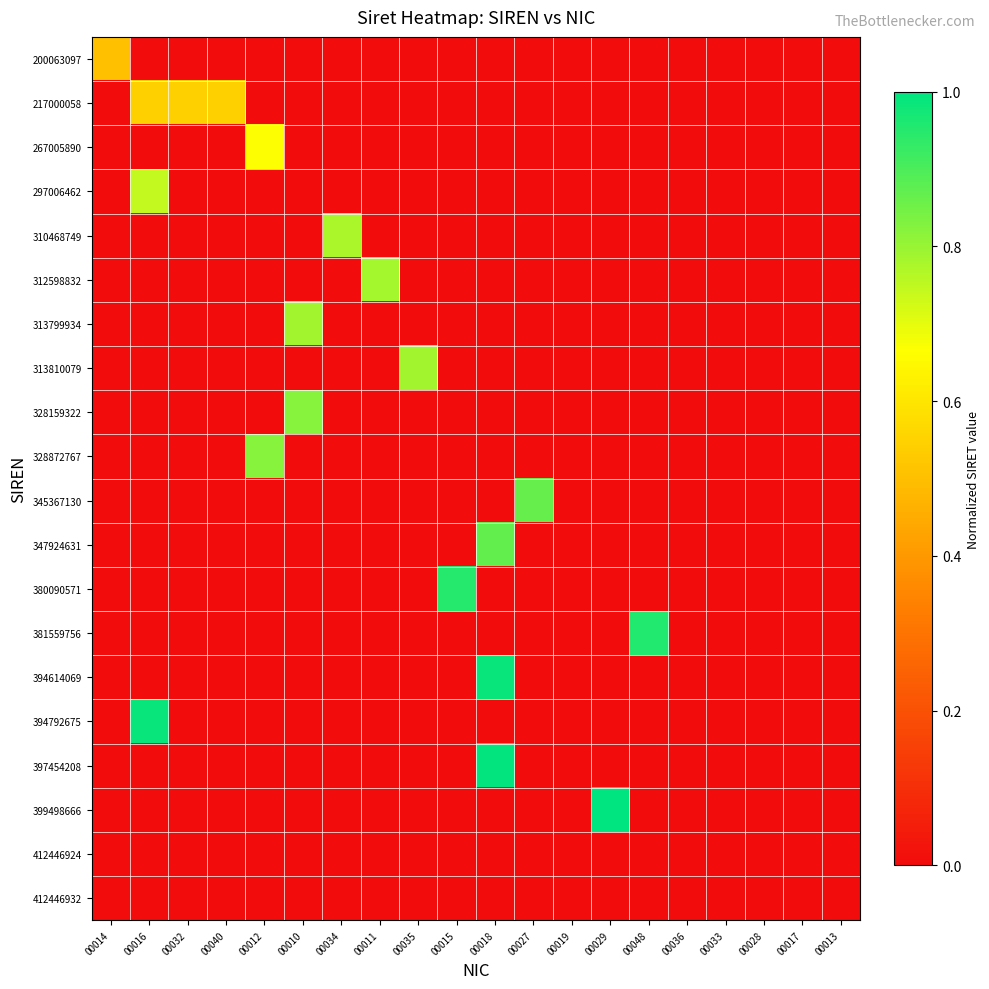

Reading left to right, list all the values displayed in this chart.

200063097: 00014=0.5	00016=0.0	00032=0.0	00040=0.0	00012=0.0	00010=0.0	00034=0.0	00011=0.0	00035=0.0	00015=0.0	00018=0.0	00027=0.0	00019=0.0	00029=0.0	00048=0.0	00036=0.0	00033=0.0	00028=0.0	00017=0.0	00013=0.0
217000058: 00014=0.0	00016=0.5	00032=0.5	00040=0.5	00012=0.0	00010=0.0	00034=0.0	00011=0.0	00035=0.0	00015=0.0	00018=0.0	00027=0.0	00019=0.0	00029=0.0	00048=0.0	00036=0.0	00033=0.0	00028=0.0	00017=0.0	00013=0.0
267005890: 00014=0.0	00016=0.0	00032=0.0	00040=0.0	00012=0.7	00010=0.0	00034=0.0	00011=0.0	00035=0.0	00015=0.0	00018=0.0	00027=0.0	00019=0.0	00029=0.0	00048=0.0	00036=0.0	00033=0.0	00028=0.0	00017=0.0	00013=0.0
297006462: 00014=0.0	00016=0.7	00032=0.0	00040=0.0	00012=0.0	00010=0.0	00034=0.0	00011=0.0	00035=0.0	00015=0.0	00018=0.0	00027=0.0	00019=0.0	00029=0.0	00048=0.0	00036=0.0	00033=0.0	00028=0.0	00017=0.0	00013=0.0
310468749: 00014=0.0	00016=0.0	00032=0.0	00040=0.0	00012=0.0	00010=0.0	00034=0.8	00011=0.0	00035=0.0	00015=0.0	00018=0.0	00027=0.0	00019=0.0	00029=0.0	00048=0.0	00036=0.0	00033=0.0	00028=0.0	00017=0.0	00013=0.0
312598832: 00014=0.0	00016=0.0	00032=0.0	00040=0.0	00012=0.0	00010=0.0	00034=0.0	00011=0.8	00035=0.0	00015=0.0	00018=0.0	00027=0.0	00019=0.0	00029=0.0	00048=0.0	00036=0.0	00033=0.0	00028=0.0	00017=0.0	00013=0.0
313799934: 00014=0.0	00016=0.0	00032=0.0	00040=0.0	00012=0.0	00010=0.8	00034=0.0	00011=0.0	00035=0.0	00015=0.0	00018=0.0	00027=0.0	00019=0.0	00029=0.0	00048=0.0	00036=0.0	00033=0.0	00028=0.0	00017=0.0	00013=0.0
313810079: 00014=0.0	00016=0.0	00032=0.0	00040=0.0	00012=0.0	00010=0.0	00034=0.0	00011=0.0	00035=0.8	00015=0.0	00018=0.0	00027=0.0	00019=0.0	00029=0.0	00048=0.0	00036=0.0	00033=0.0	00028=0.0	00017=0.0	00013=0.0
328159322: 00014=0.0	00016=0.0	00032=0.0	00040=0.0	00012=0.0	00010=0.8	00034=0.0	00011=0.0	00035=0.0	00015=0.0	00018=0.0	00027=0.0	00019=0.0	00029=0.0	00048=0.0	00036=0.0	00033=0.0	00028=0.0	00017=0.0	00013=0.0
328872767: 00014=0.0	00016=0.0	00032=0.0	00040=0.0	00012=0.8	00010=0.0	00034=0.0	00011=0.0	00035=0.0	00015=0.0	00018=0.0	00027=0.0	00019=0.0	00029=0.0	00048=0.0	00036=0.0	00033=0.0	00028=0.0	00017=0.0	00013=0.0
345367130: 00014=0.0	00016=0.0	00032=0.0	00040=0.0	00012=0.0	00010=0.0	00034=0.0	00011=0.0	00035=0.0	00015=0.0	00018=0.0	00027=0.9	00019=0.0	00029=0.0	00048=0.0	00036=0.0	00033=0.0	00028=0.0	00017=0.0	00013=0.0
347924631: 00014=0.0	00016=0.0	00032=0.0	00040=0.0	00012=0.0	00010=0.0	00034=0.0	00011=0.0	00035=0.0	00015=0.0	00018=0.9	00027=0.0	00019=0.0	00029=0.0	00048=0.0	00036=0.0	00033=0.0	00028=0.0	00017=0.0	00013=0.0
380090571: 00014=0.0	00016=0.0	00032=0.0	00040=0.0	00012=0.0	00010=0.0	00034=0.0	00011=0.0	00035=0.0	00015=1.0	00018=0.0	00027=0.0	00019=0.0	00029=0.0	00048=0.0	00036=0.0	00033=0.0	00028=0.0	00017=0.0	00013=0.0
381559756: 00014=0.0	00016=0.0	00032=0.0	00040=0.0	00012=0.0	00010=0.0	00034=0.0	00011=0.0	00035=0.0	00015=0.0	00018=0.0	00027=0.0	00019=0.0	00029=0.0	00048=1.0	00036=0.0	00033=0.0	00028=0.0	00017=0.0	00013=0.0
394614069: 00014=0.0	00016=0.0	00032=0.0	00040=0.0	00012=0.0	00010=0.0	00034=0.0	00011=0.0	00035=0.0	00015=0.0	00018=1.0	00027=0.0	00019=0.0	00029=0.0	00048=0.0	00036=0.0	00033=0.0	00028=0.0	00017=0.0	00013=0.0
394792675: 00014=0.0	00016=1.0	00032=0.0	00040=0.0	00012=0.0	00010=0.0	00034=0.0	00011=0.0	00035=0.0	00015=0.0	00018=0.0	00027=0.0	00019=0.0	00029=0.0	00048=0.0	00036=0.0	00033=0.0	00028=0.0	00017=0.0	00013=0.0
397454208: 00014=0.0	00016=0.0	00032=0.0	00040=0.0	00012=0.0	00010=0.0	00034=0.0	00011=0.0	00035=0.0	00015=0.0	00018=1.0	00027=0.0	00019=0.0	00029=0.0	00048=0.0	00036=0.0	00033=0.0	00028=0.0	00017=0.0	00013=0.0
399498666: 00014=0.0	00016=0.0	00032=0.0	00040=0.0	00012=0.0	00010=0.0	00034=0.0	00011=0.0	00035=0.0	00015=0.0	00018=0.0	00027=0.0	00019=0.0	00029=1.0	00048=0.0	00036=0.0	00033=0.0	00028=0.0	00017=0.0	00013=0.0
412446924: 00014=0.0	00016=0.0	00032=0.0	00040=0.0	00012=0.0	00010=0.0	00034=0.0	00011=0.0	00035=0.0	00015=0.0	00018=0.0	00027=0.0	00019=0.0	00029=0.0	00048=0.0	00036=0.0	00033=0.0	00028=0.0	00017=0.0	00013=0.0
412446932: 00014=0.0	00016=0.0	00032=0.0	00040=0.0	00012=0.0	00010=0.0	00034=0.0	00011=0.0	00035=0.0	00015=0.0	00018=0.0	00027=0.0	00019=0.0	00029=0.0	00048=0.0	00036=0.0	00033=0.0	00028=0.0	00017=0.0	00013=0.0